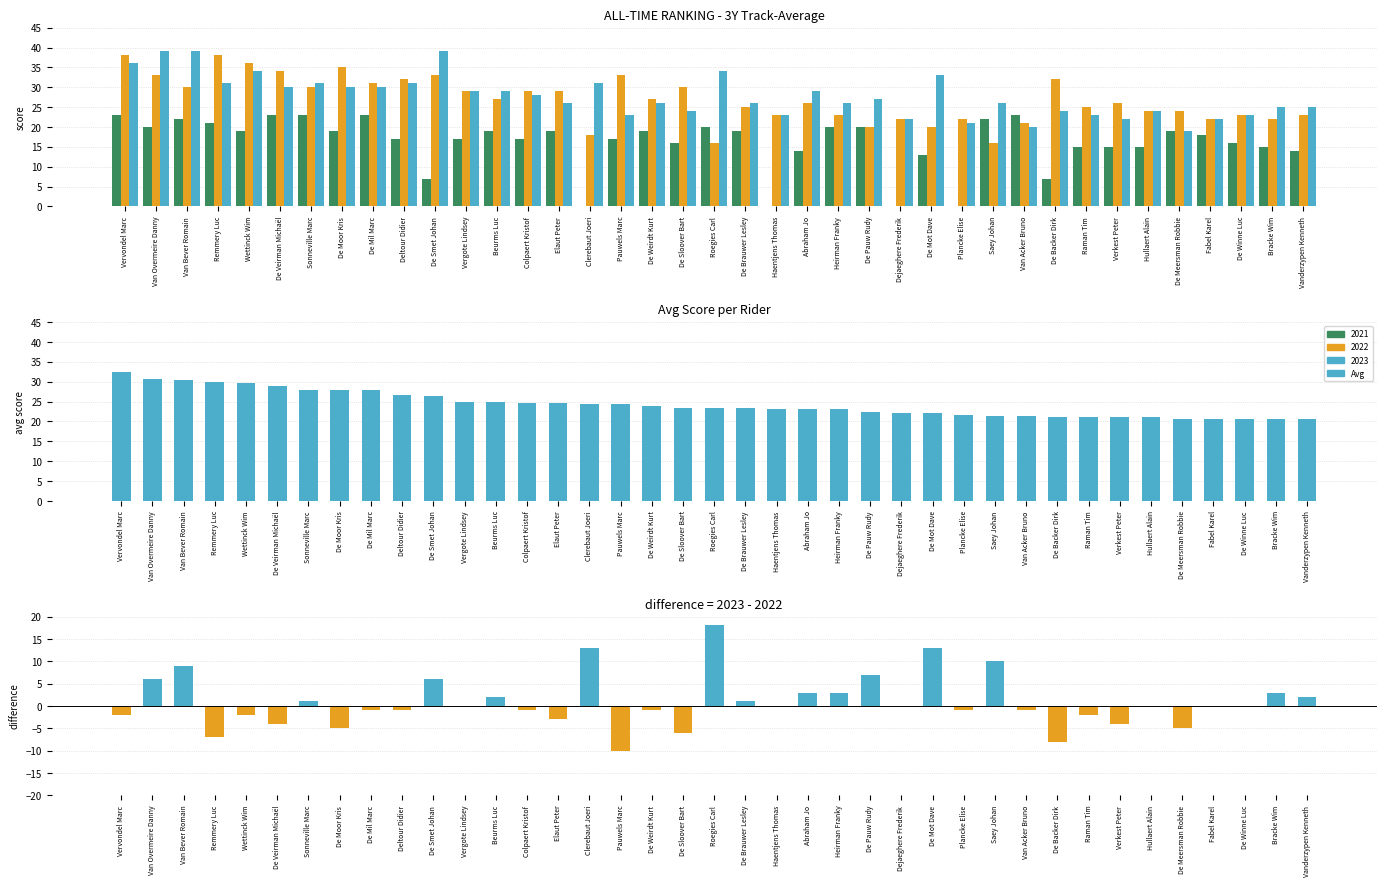

Where does the Avg series first go above 23?

Vervondel Marc